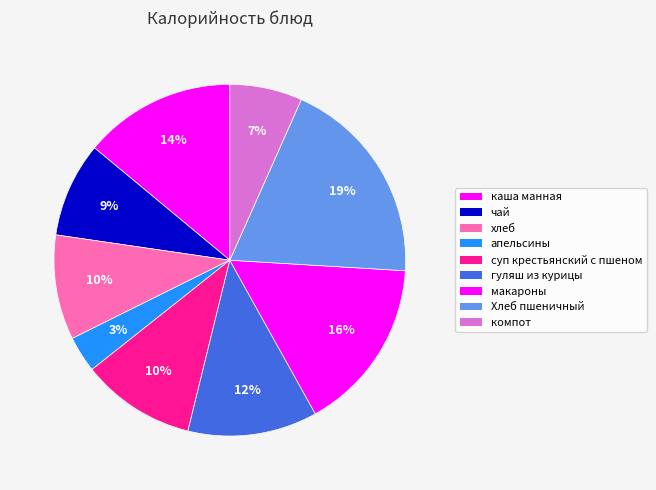

How many segments does this pie chart have?

9